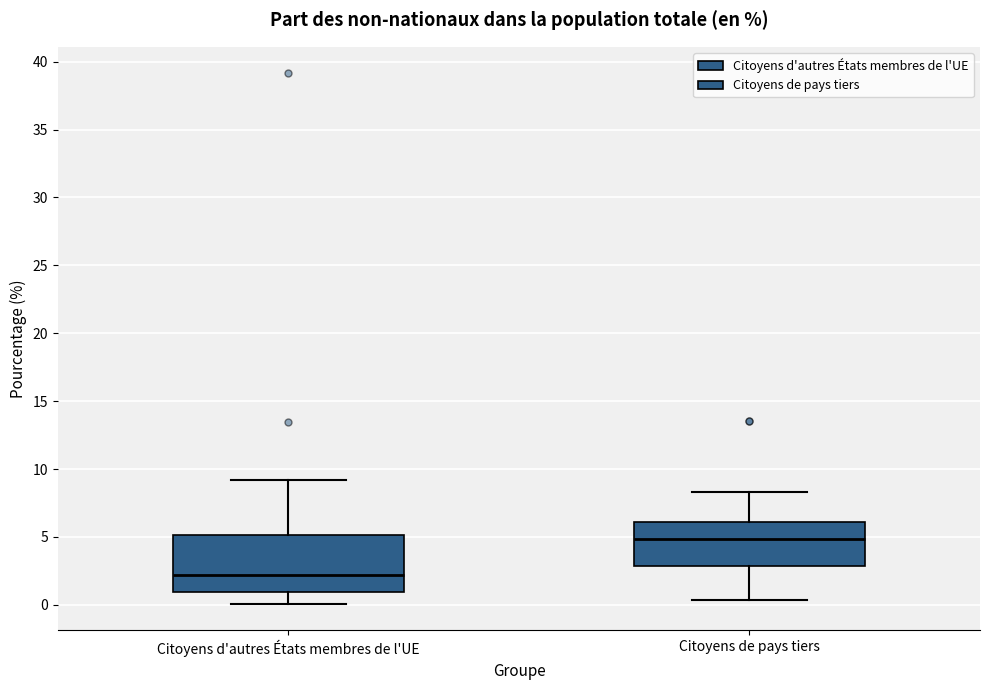

Which box's median line is the lowest?

Citoyens d'autres États membres de l'UE